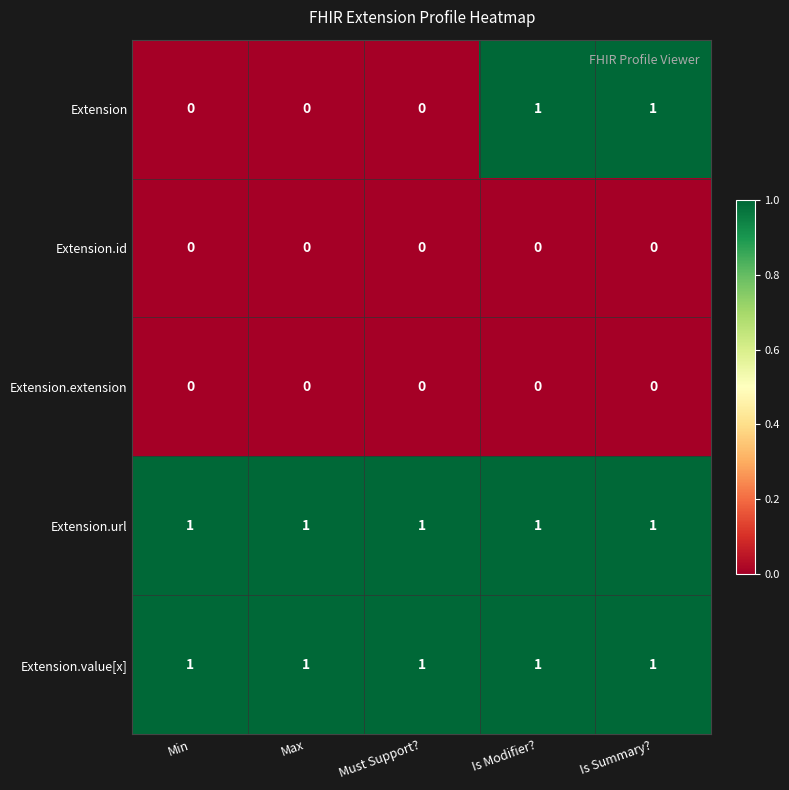

The Extension series shows 1 at Is Modifier?. True or false?

True